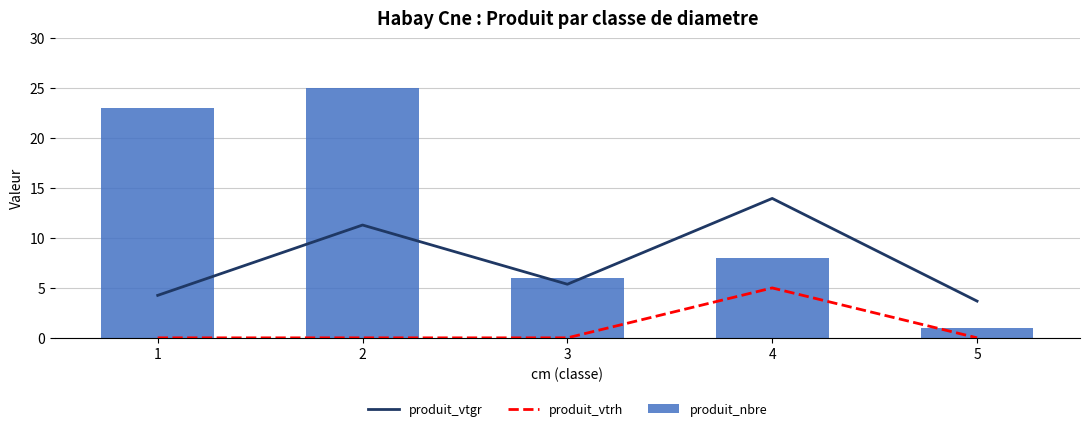

Count the produit_vtrh values in the range 0 to 1.

4